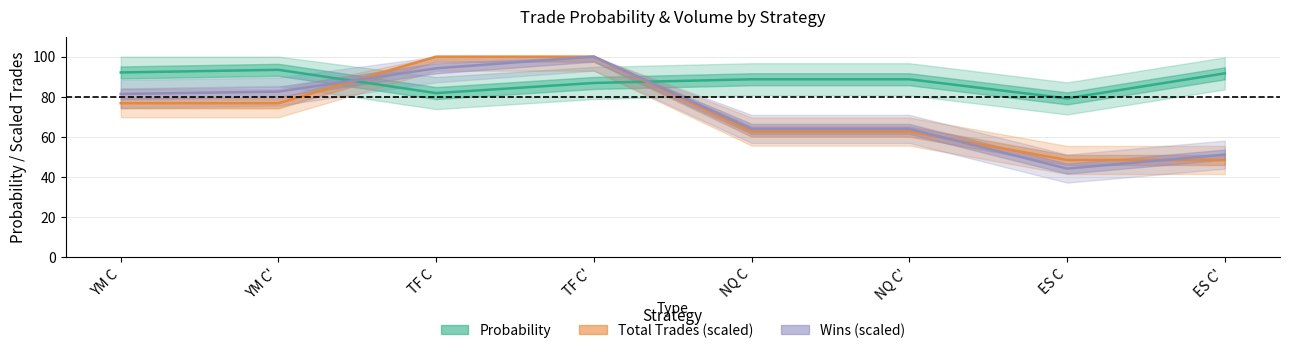

Reading left to right, transcribe all the data shown in this chart.

Probability: YM C=92.1	YM C'=93.4	TF C=81.8	TF C'=86.9	NQ C=88.7	NQ C'=88.7	ES C=79.2	ES C'=91.7
Total Trades: YM C=76.8	YM C'=76.8	TF C=100.0	TF C'=100.0	NQ C=62.6	NQ C'=62.6	ES C=48.5	ES C'=48.5
Wins: YM C=81.4	YM C'=82.6	TF C=94.2	TF C'=100.0	NQ C=64.0	NQ C'=64.0	ES C=44.2	ES C'=51.2